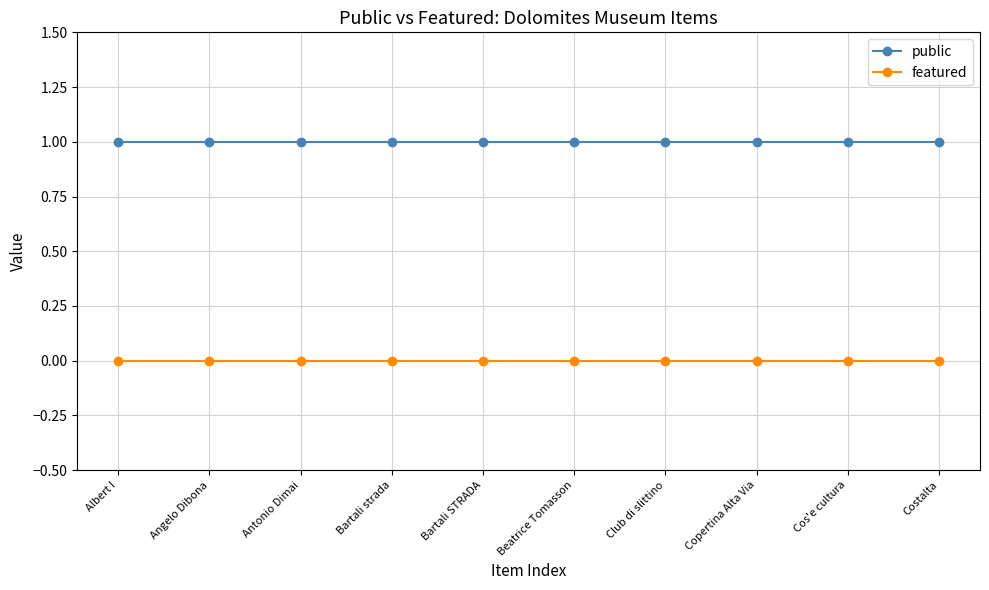

The value of public at Cos'e cultura is 1. True or false?

True